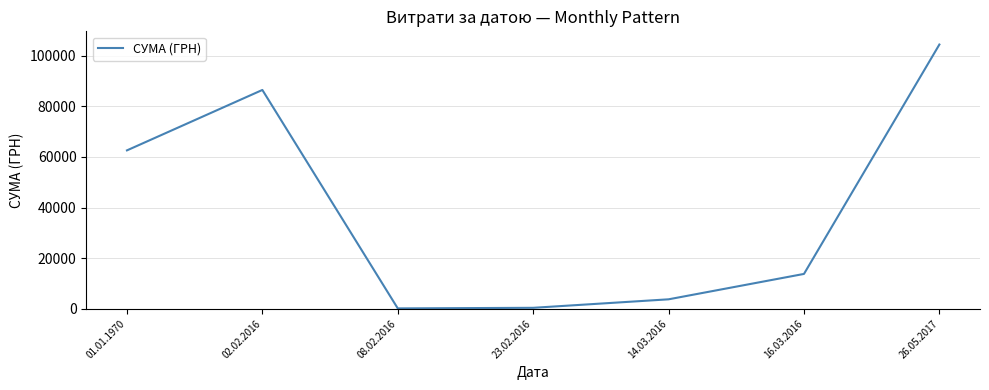

True or false: the data has more than 0 interior local peaks.

True